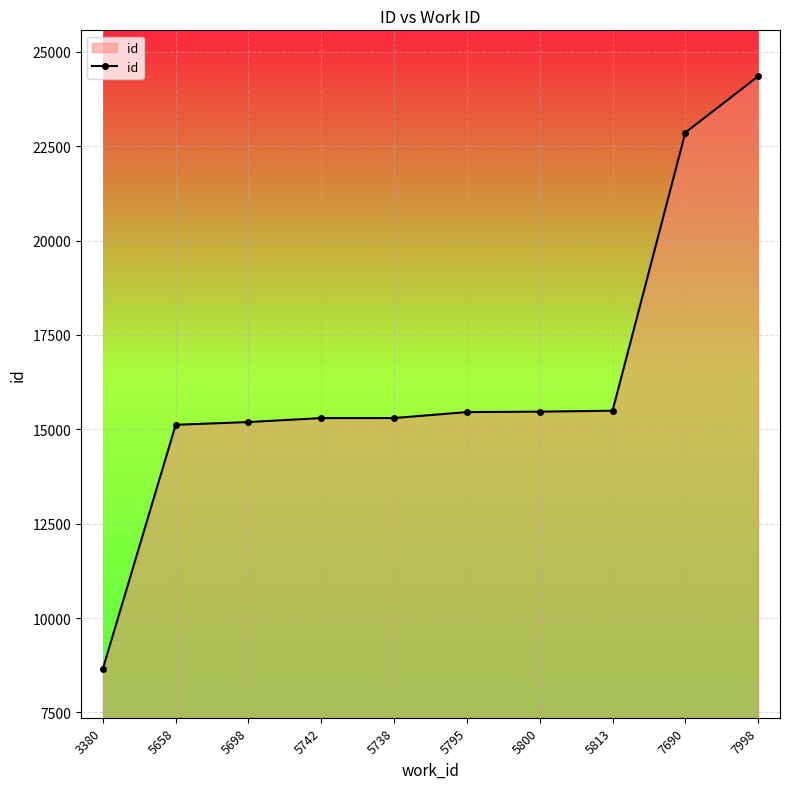

What is the smallest value displayed?

8658